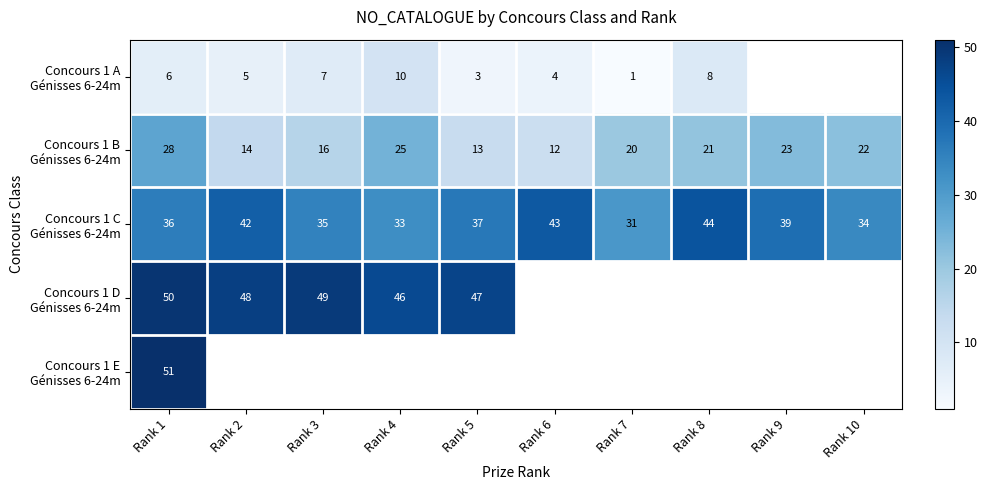

Is the value of Concours 1 A Génisses 6-24m at Rank 10 greater than the value of Concours 1 B Génisses 6-24m at Rank 8?

No